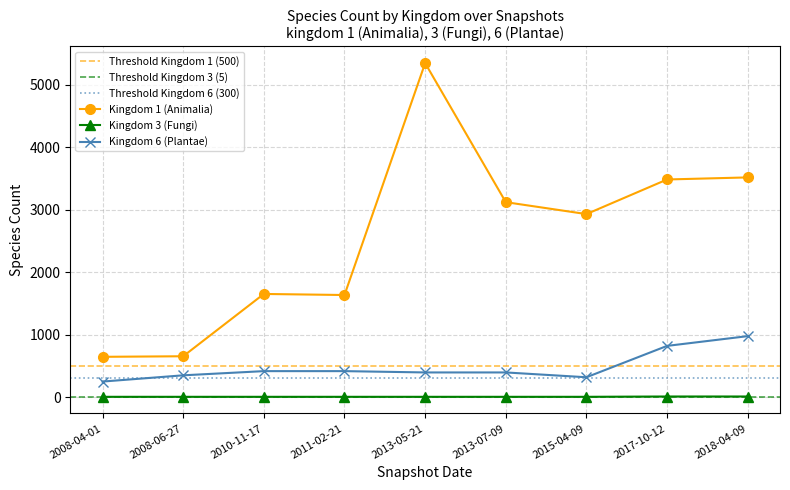

True or false: 3 has more than 0 interior local peaks.

False